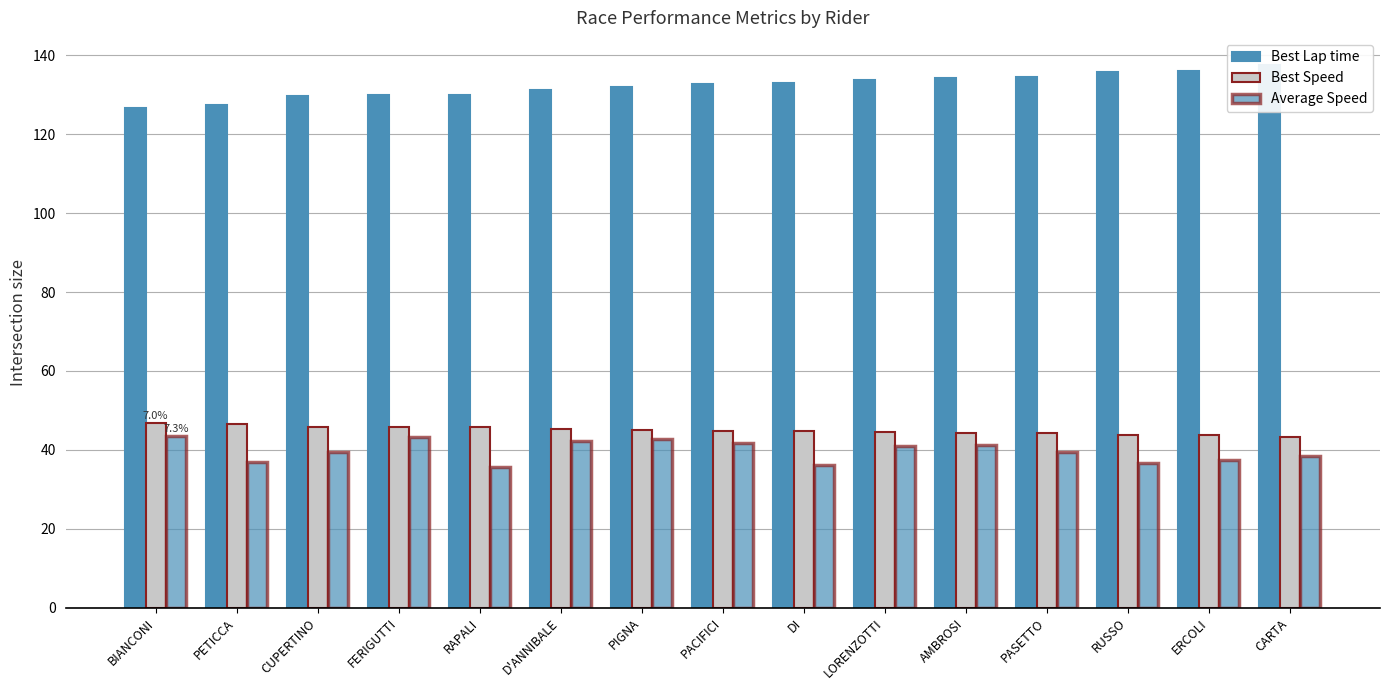

The Best Lap time series shows 133.8 at LORENZOTTI. True or false?

True